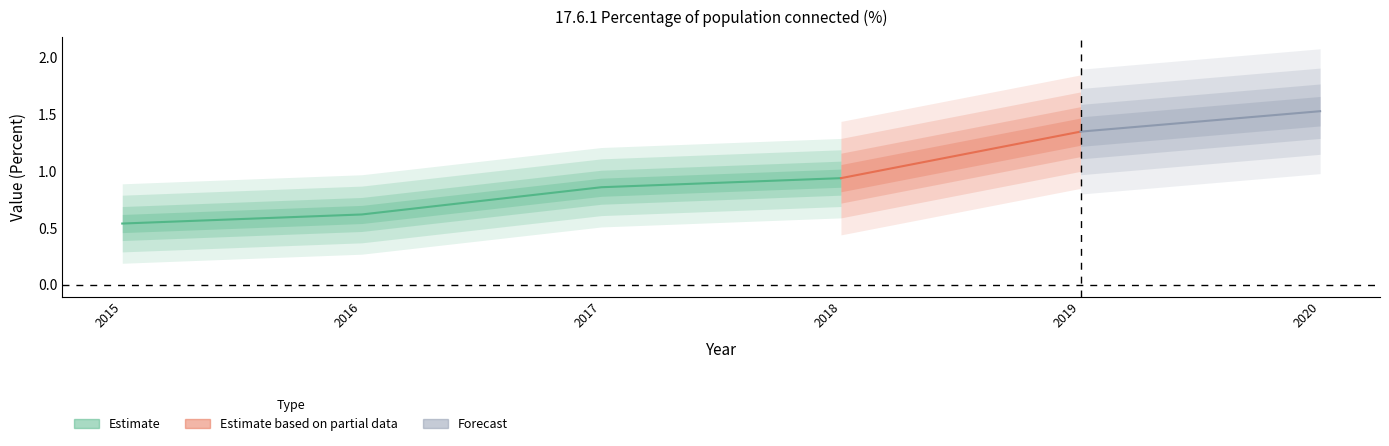

Reading left to right, extract all data points from this chart.

0.5	0.6	0.9	0.9	1.4	1.5